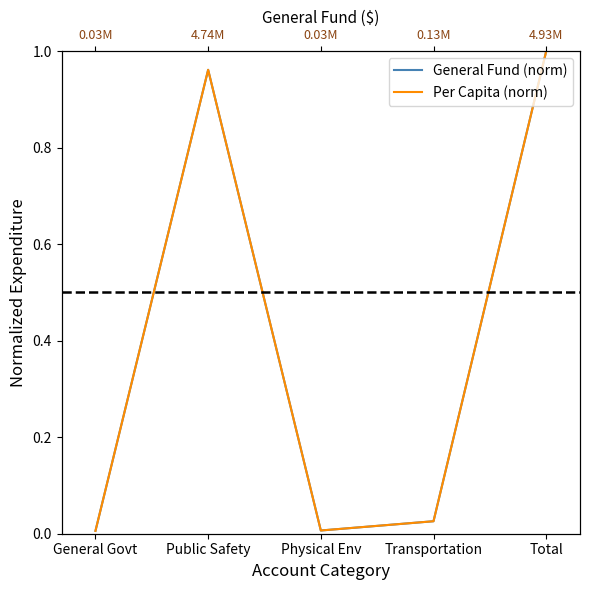

Reading left to right, list all the values displayed in this chart.

General Fund (norm): General Govt=0.0	Public Safety=1.0	Physical Env=0.0	Transportation=0.0	Total=1.0
Per Capita (norm): General Govt=0.0	Public Safety=1.0	Physical Env=0.0	Transportation=0.0	Total=1.0